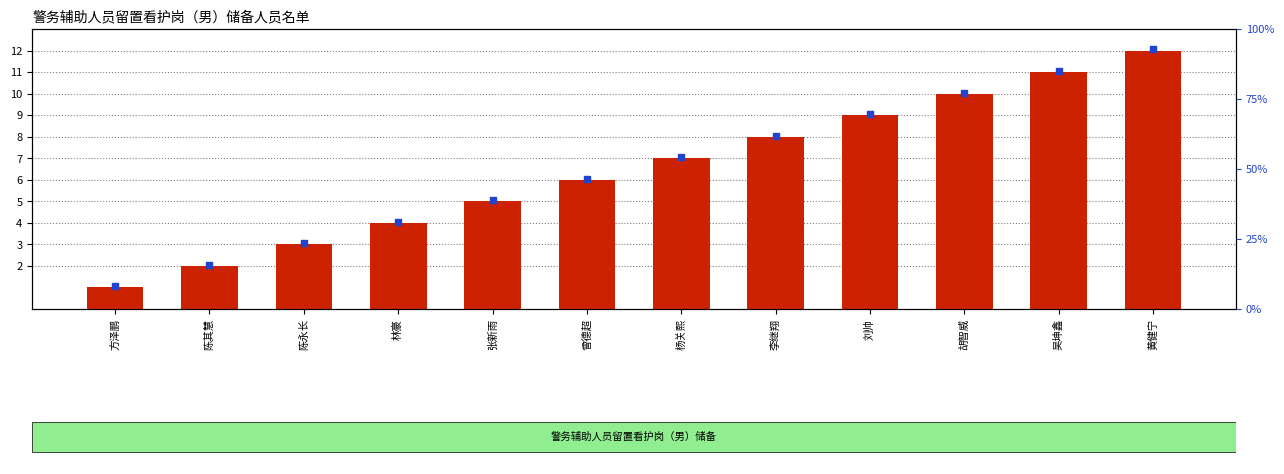

At which category is the sum across all series the highest?

黄健宁